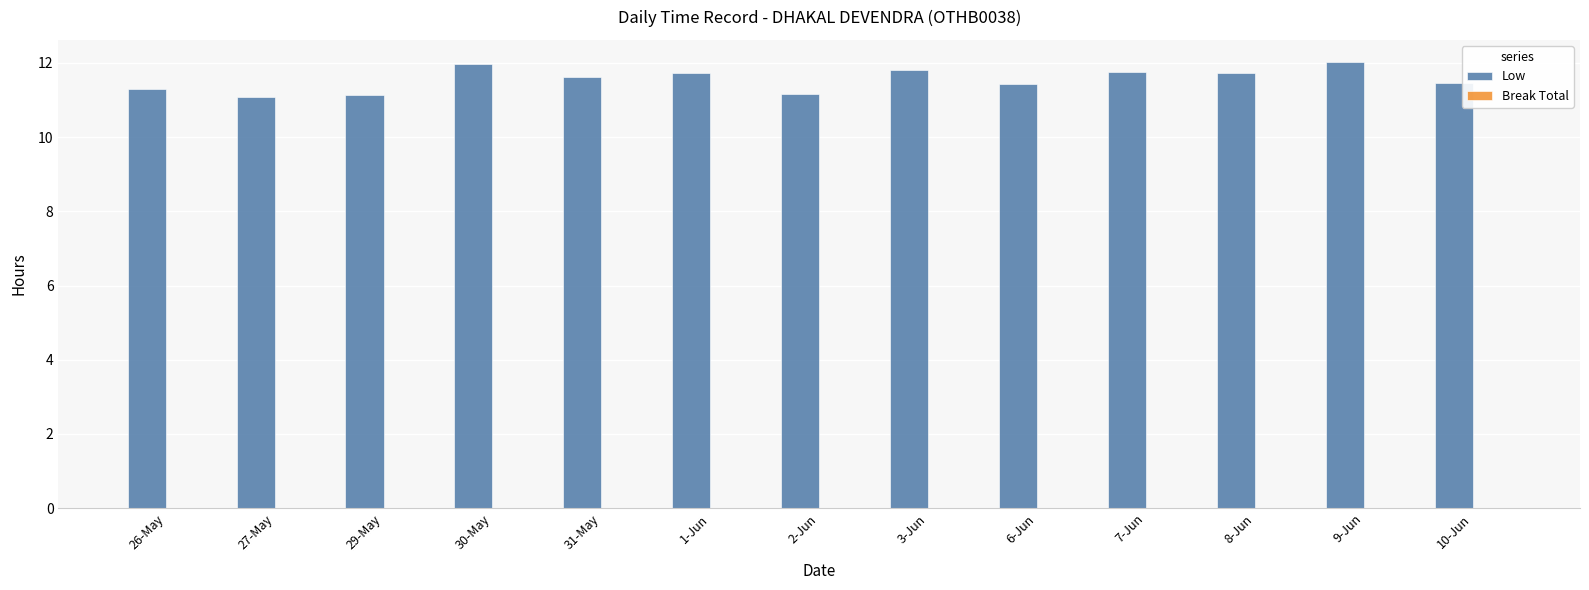

What is the smallest value displayed?

11.1